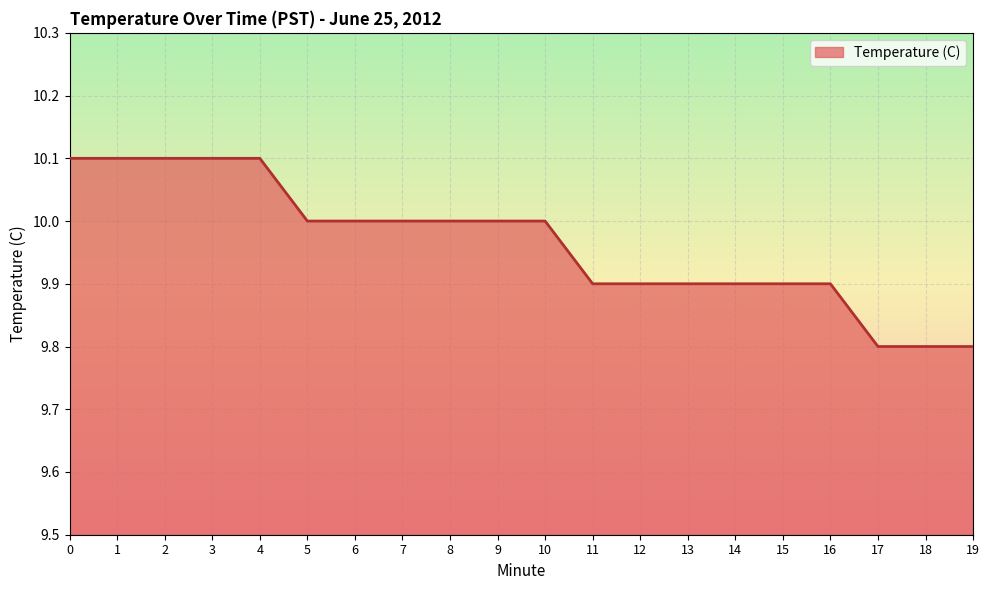

What is the sum of all values?

199.3